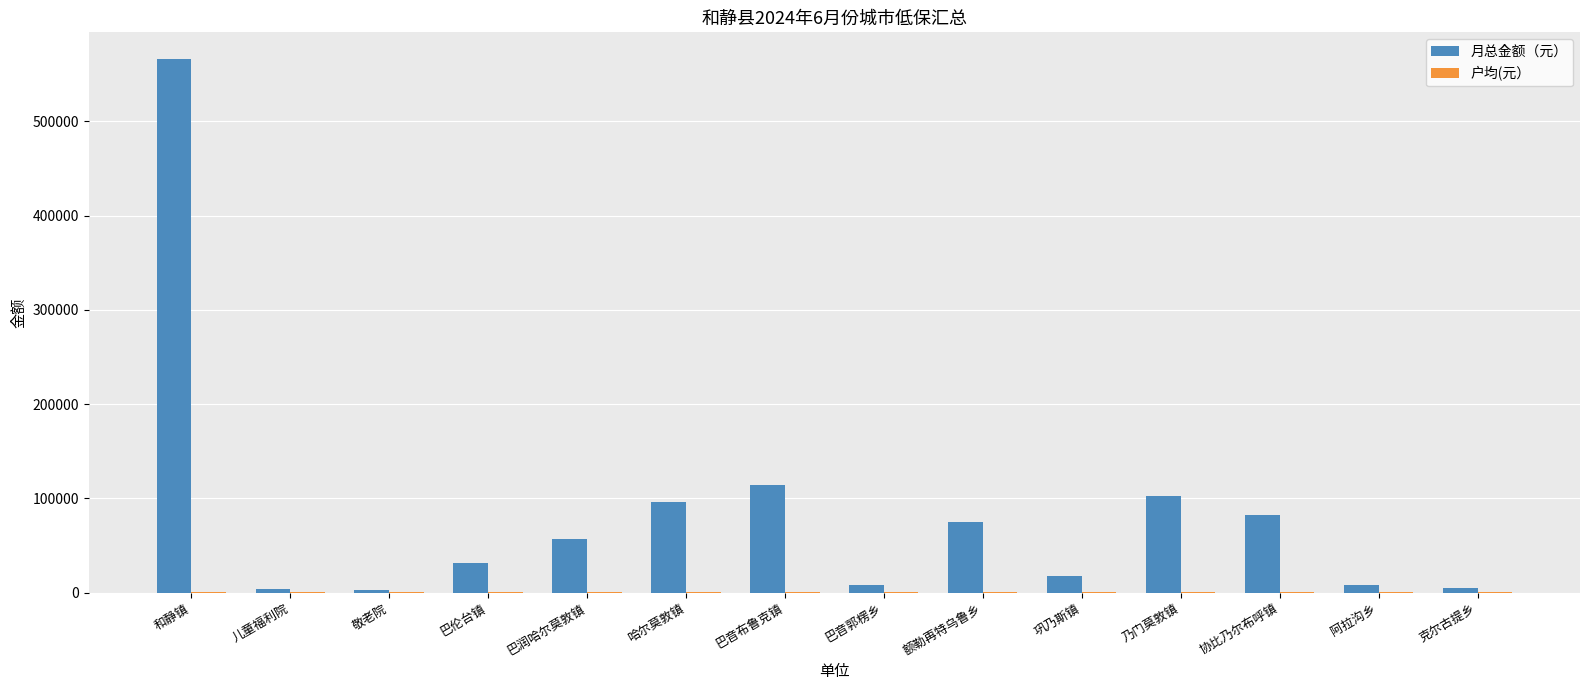

At which label is 月总金额（元） closest to 284509?

巴音布鲁克镇